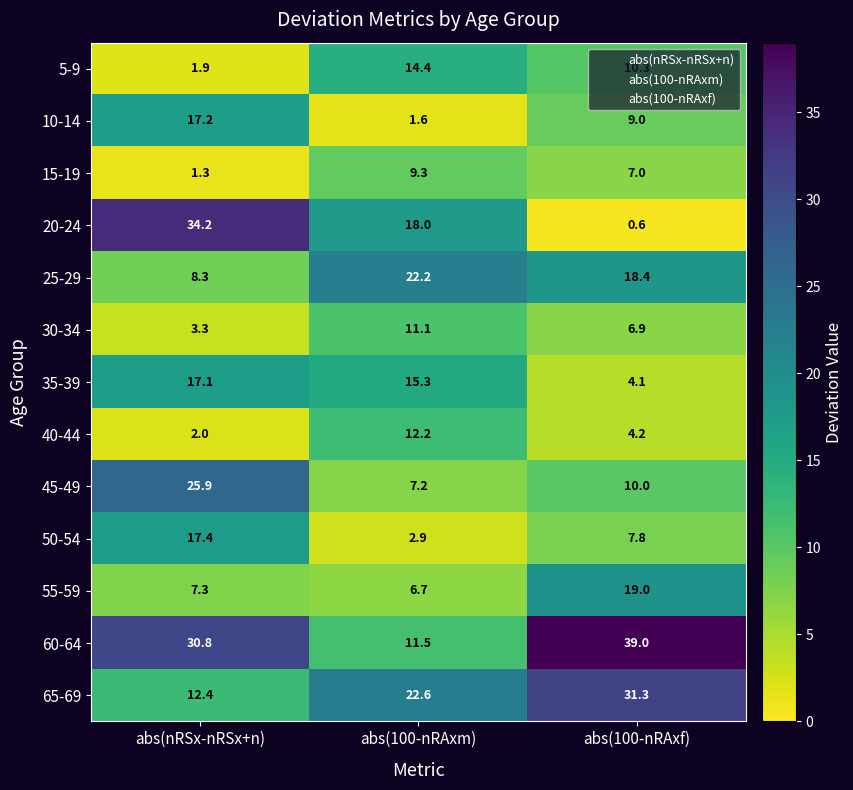

How many values in the 40-44 series exceed 4?

2